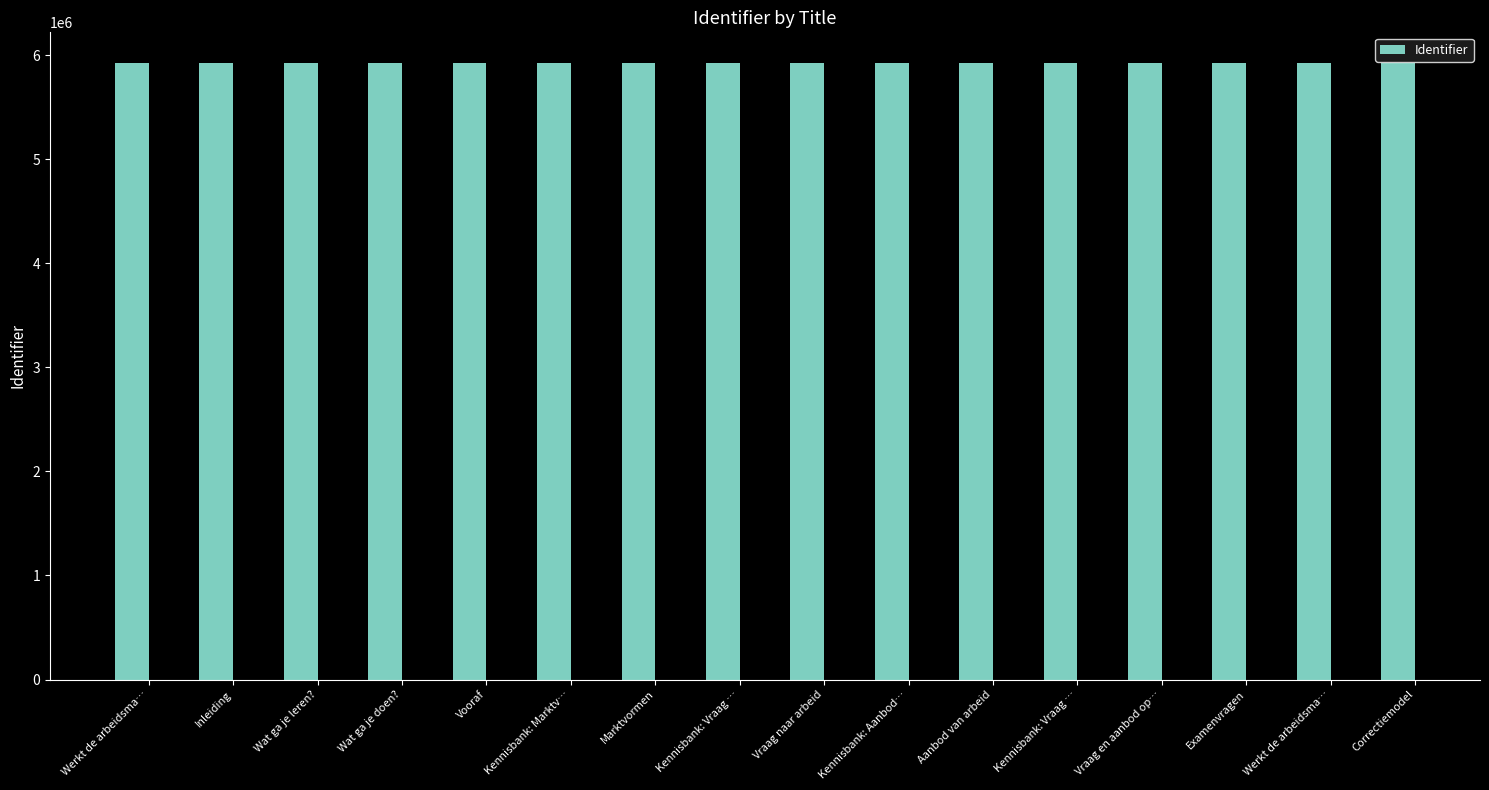

Is it true that the value at Kennisbank: Aanbod… is 5921721?

True